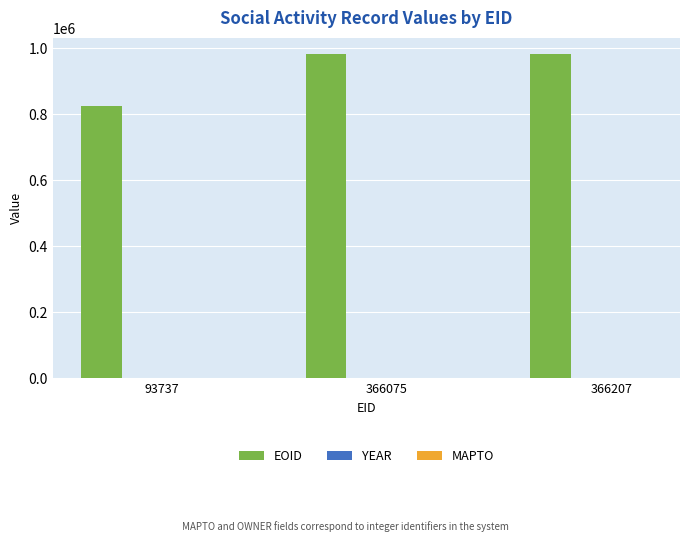

Are the bars horizontal?

No